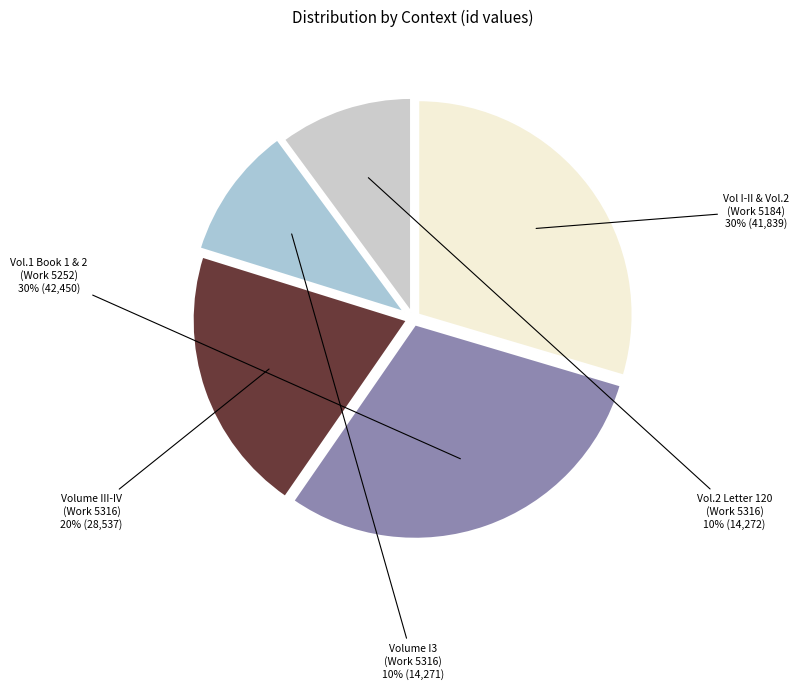

How many slices are in this pie chart?

5